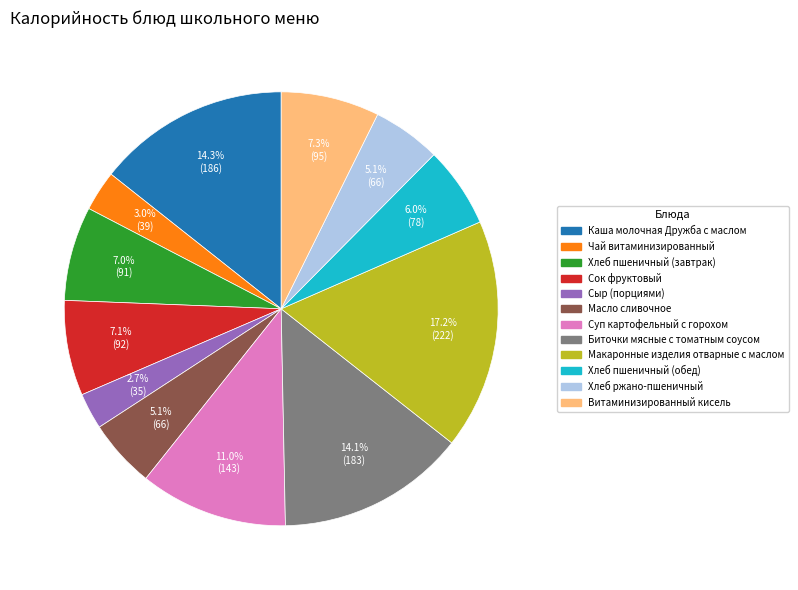

The Масло сливочное slice represents 1% of the pie. True or false?

False